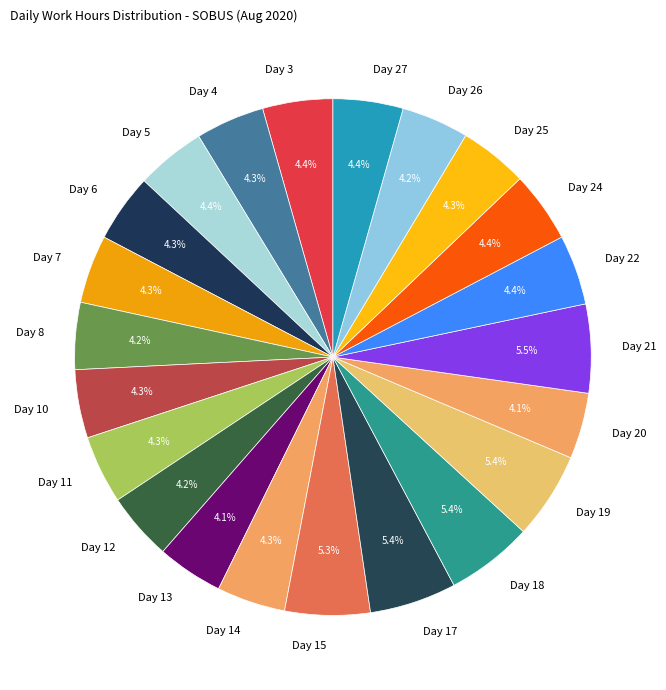

To the nearest percent, what is the combined percentage of Day 20 and Day 18?

10%